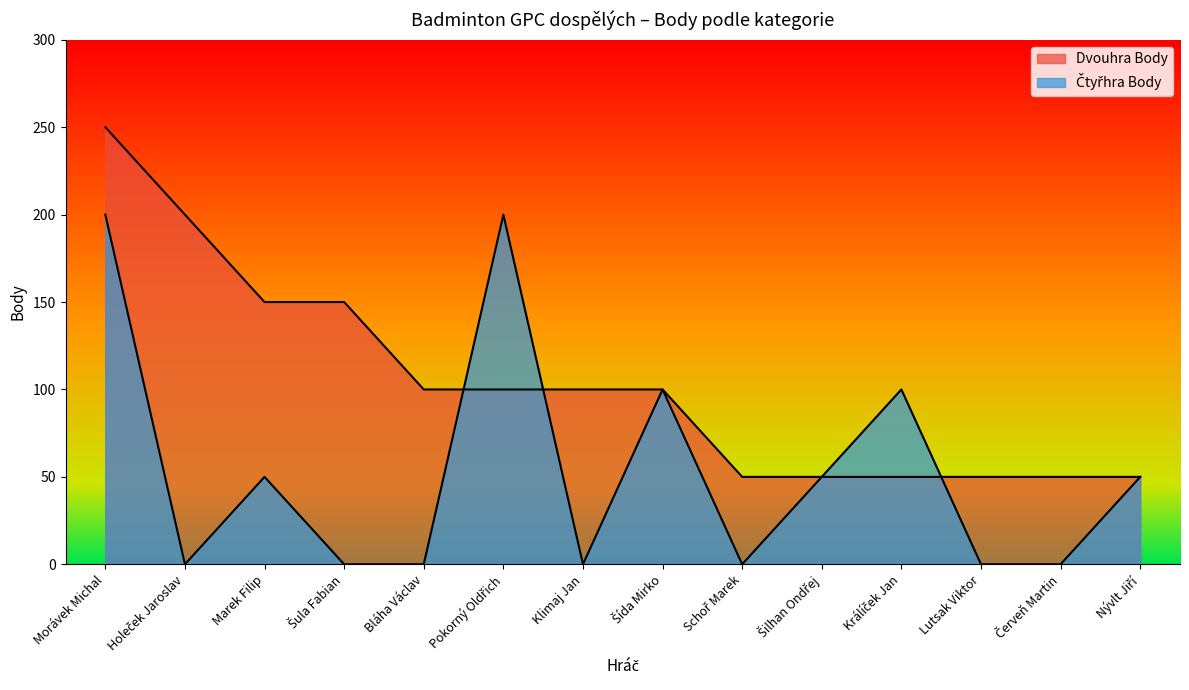

True or false: Dvouhra Body has a value of 150 at Marek Filip.

True